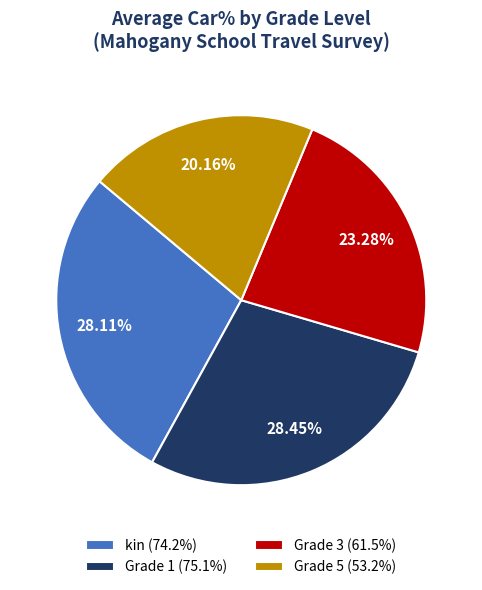

What is the ratio of the value at kin (74.2%) to the value at Grade 5 (53.2%)?

1.4